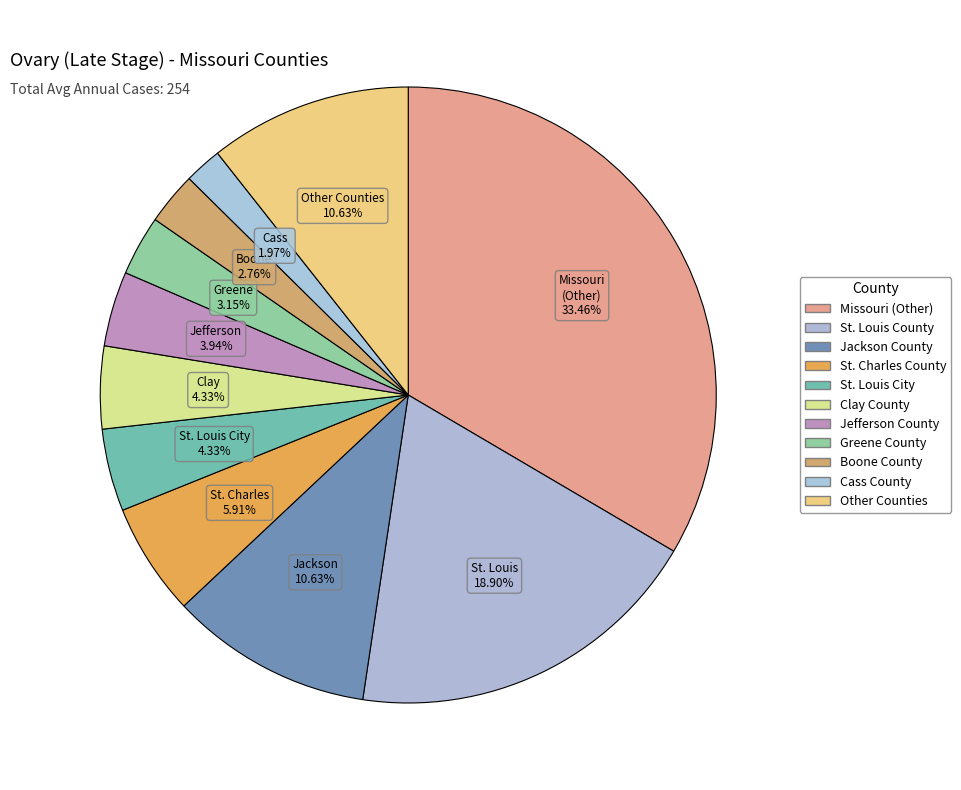

Which category has the smallest portion of the pie?

Cass County